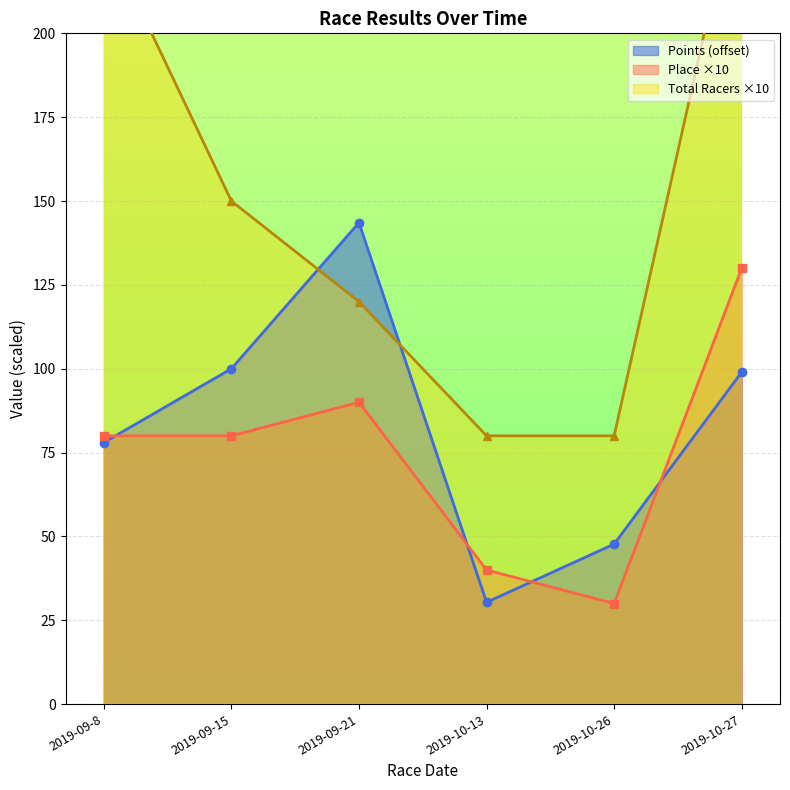

What is the average value of the Points series?

83.1